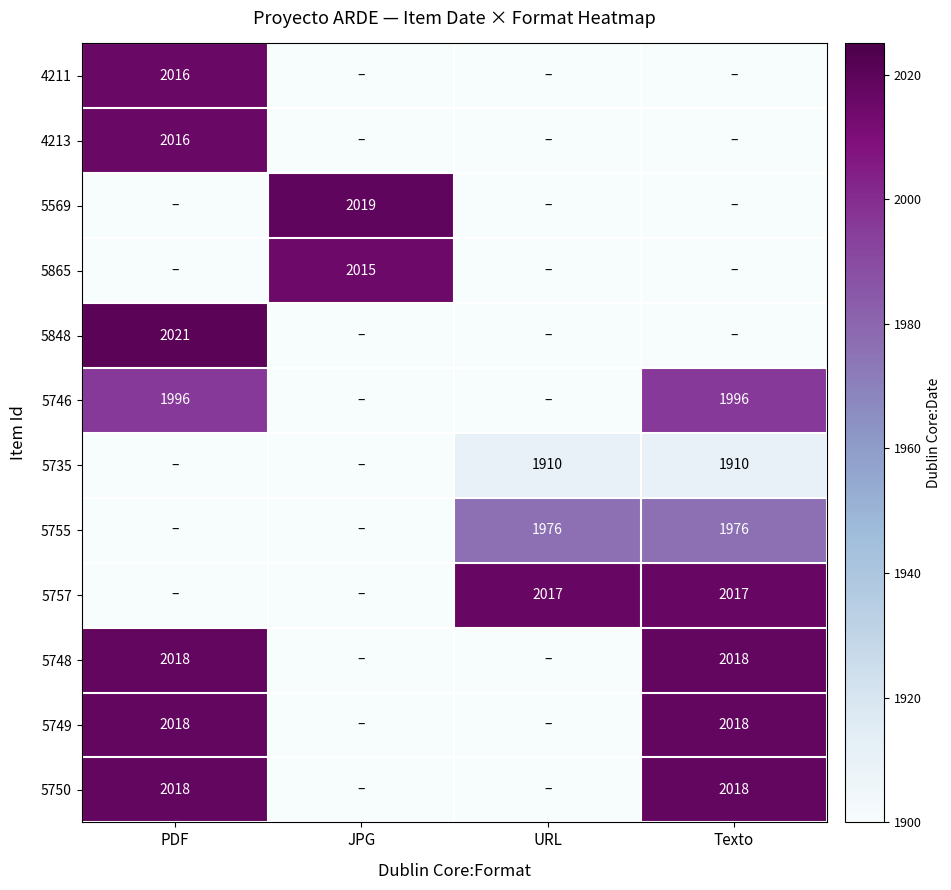

True or false: 5735 has a value of 1910 at URL.

True